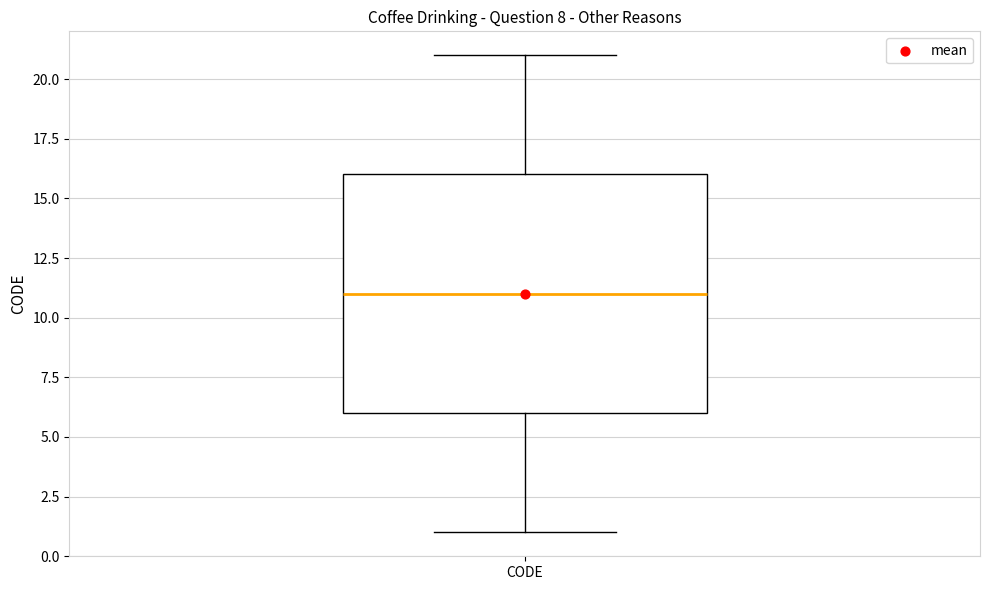

Read this box plot against the y-axis: the position of the median line, the range covered by the box, and the ends of both whiskers. The values are not printed on the chart, so give them approximately, as read against the axis.

median 11, box 6 to 16, whiskers 1 to 21